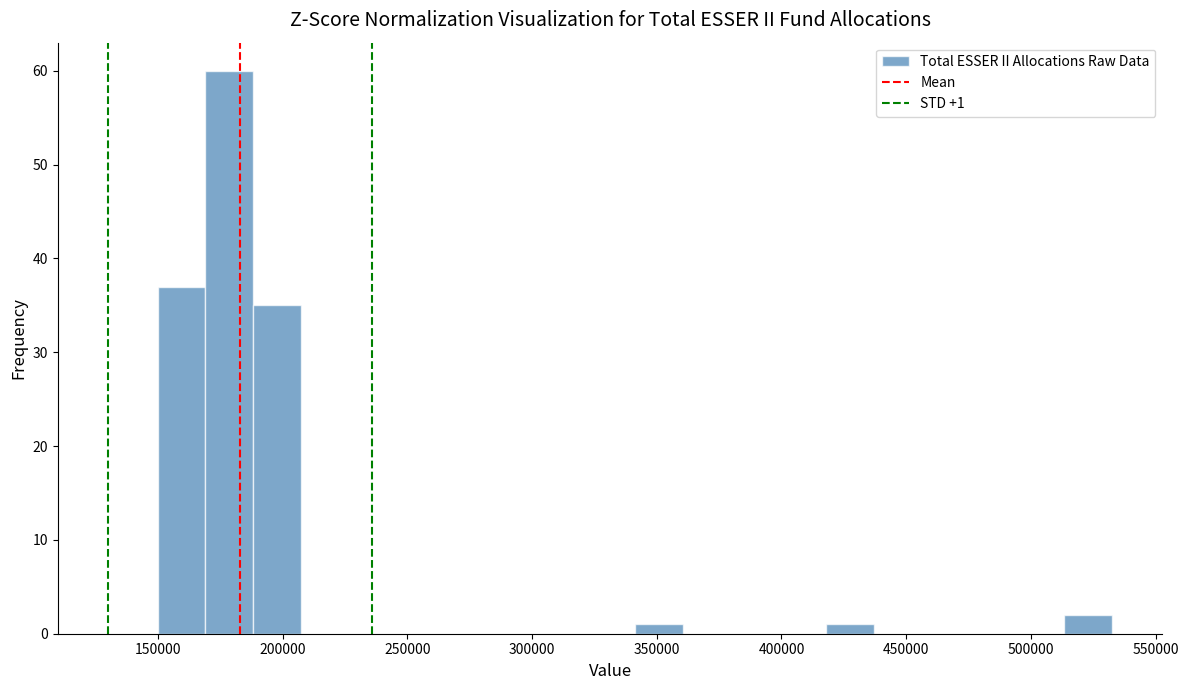

Read against the x-axis, roughly where is the centre of the tallest bar?

180000